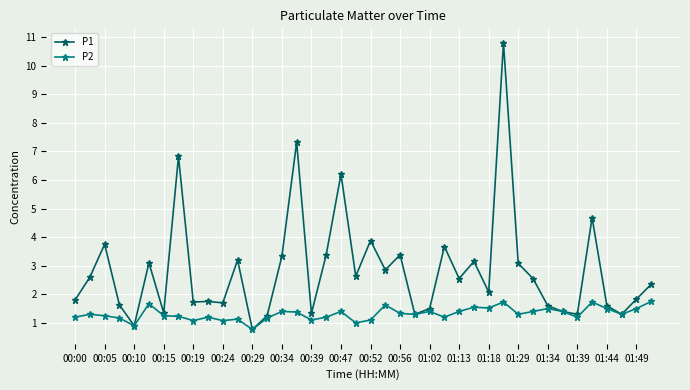

Which series has the widest spread of values?

P1